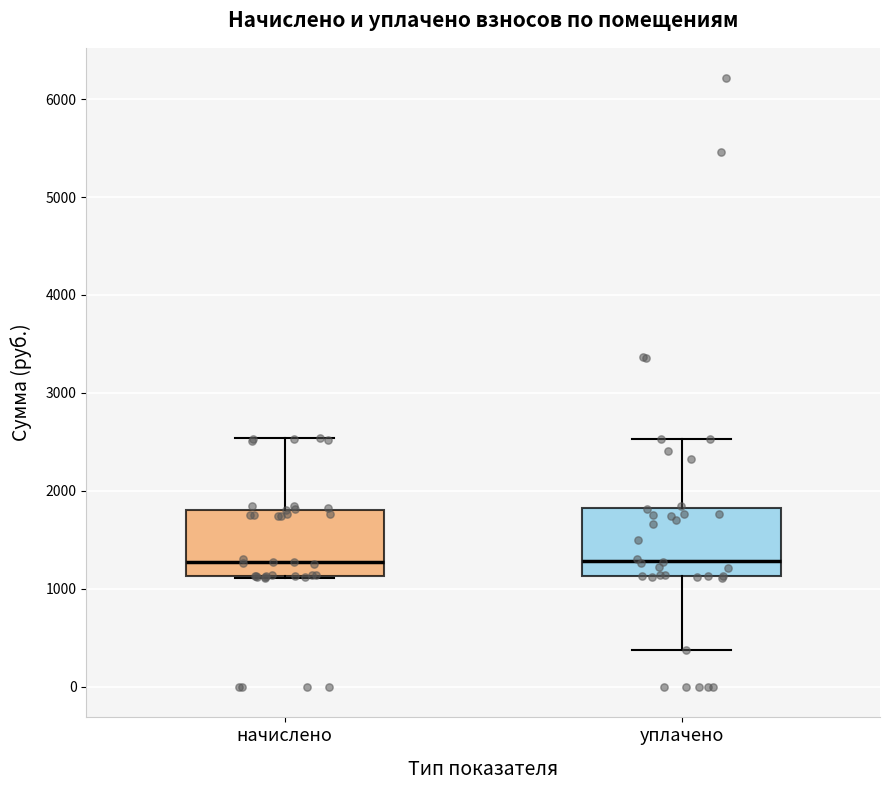

Reading left to right, transcribe this box plot: for each box, give where its median line is, the range the box spans, and where its two whiskers end, as read against the y-axis. The values are not printed on the chart, so give them approximately, as read against the axis.

начислено: median 1300, box 1100 to 1800, whiskers 1100 to 2500
уплачено: median 1300, box 1100 to 1800, whiskers 400 to 2500